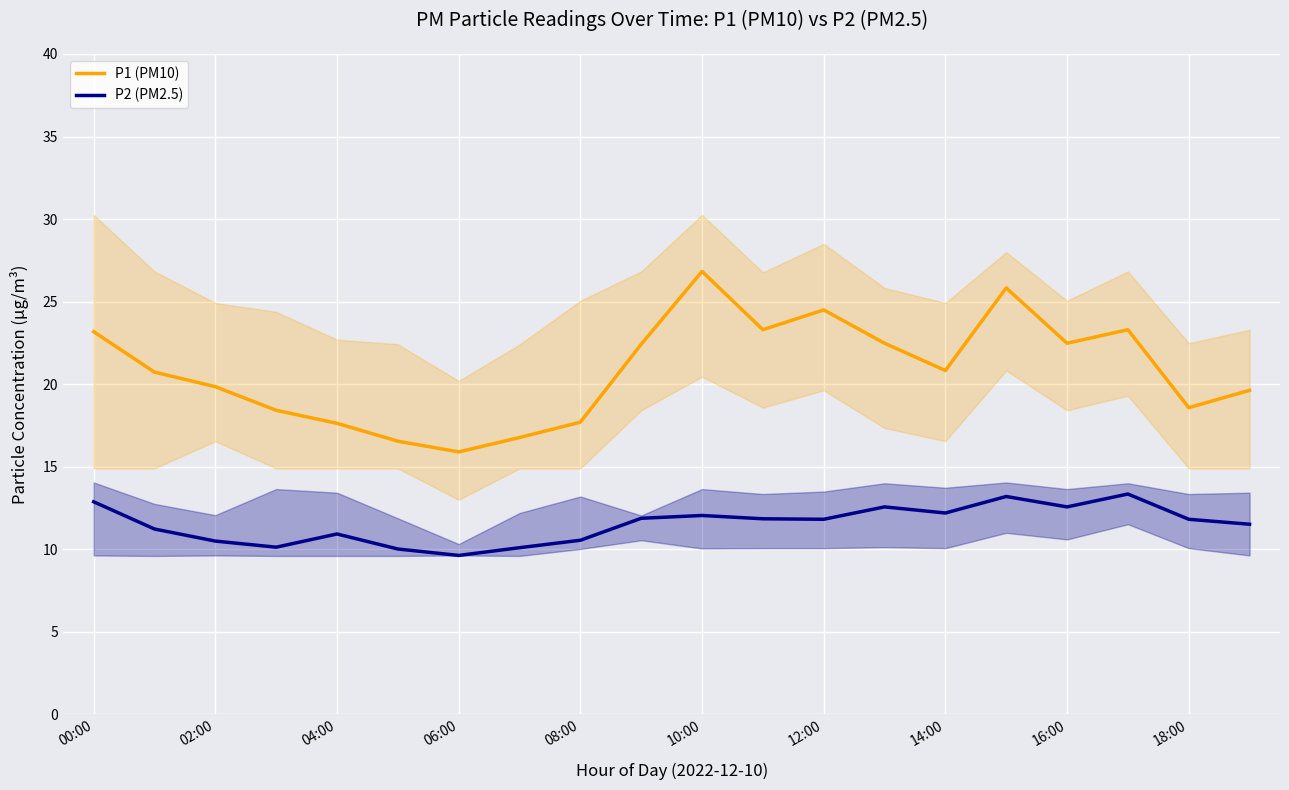

What is the smallest value displayed?

9.6